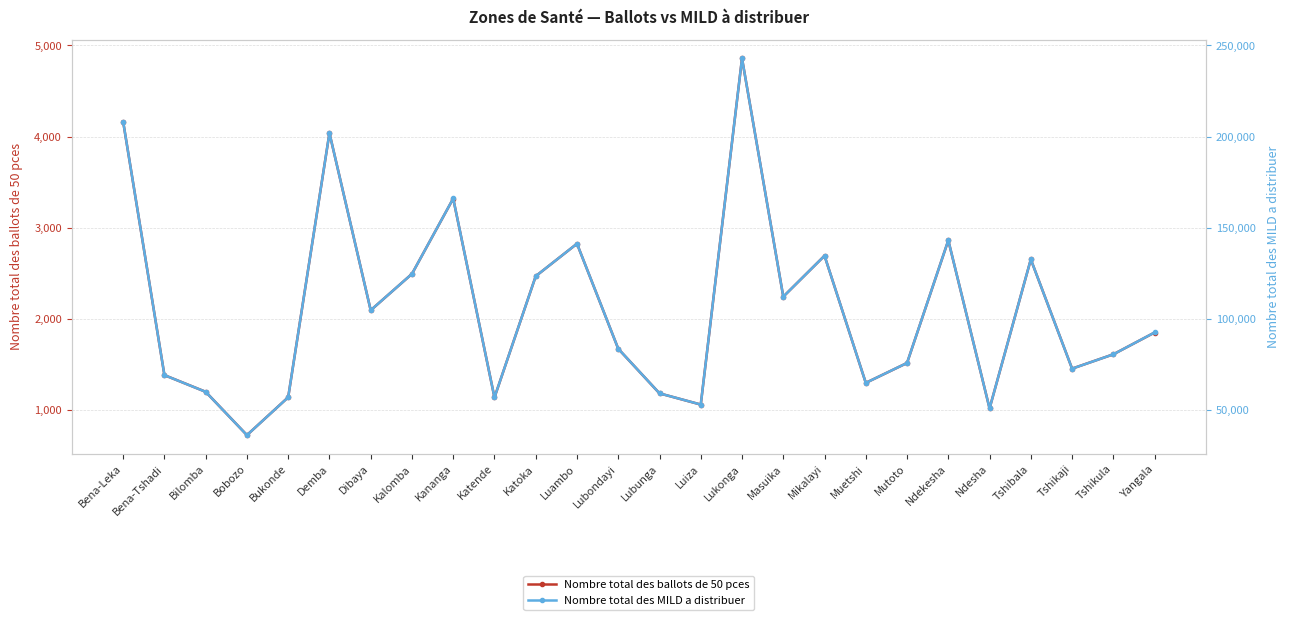

What is the difference between the Nombre total des ballots de 50 pces values at Bukonde and Tshikula?

471